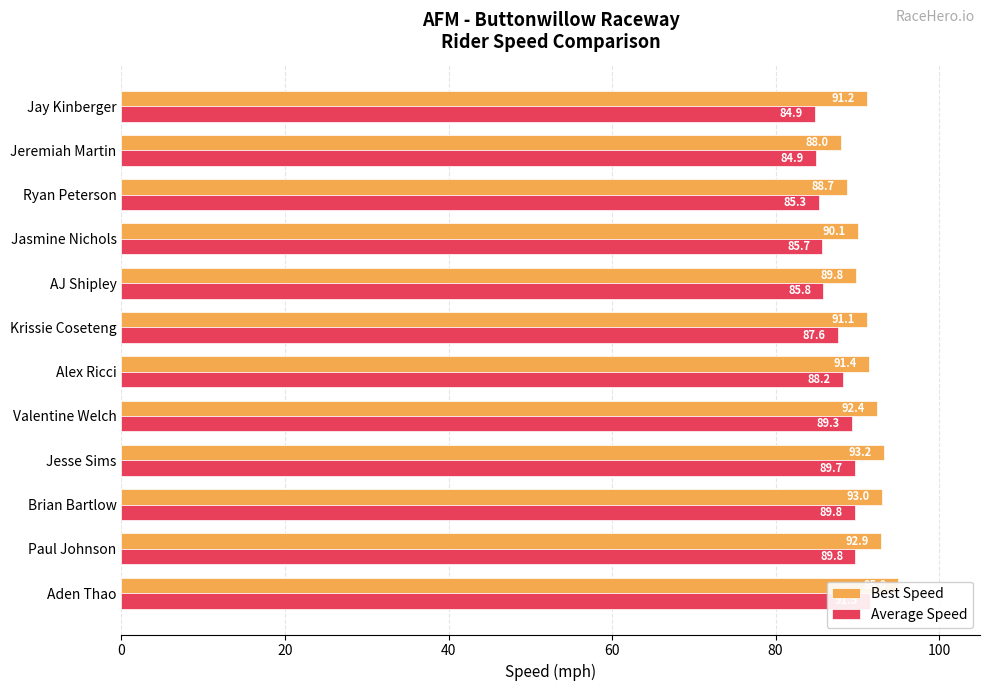

Is it true that Best Speed equals 161.1 at Jesse Sims?

False